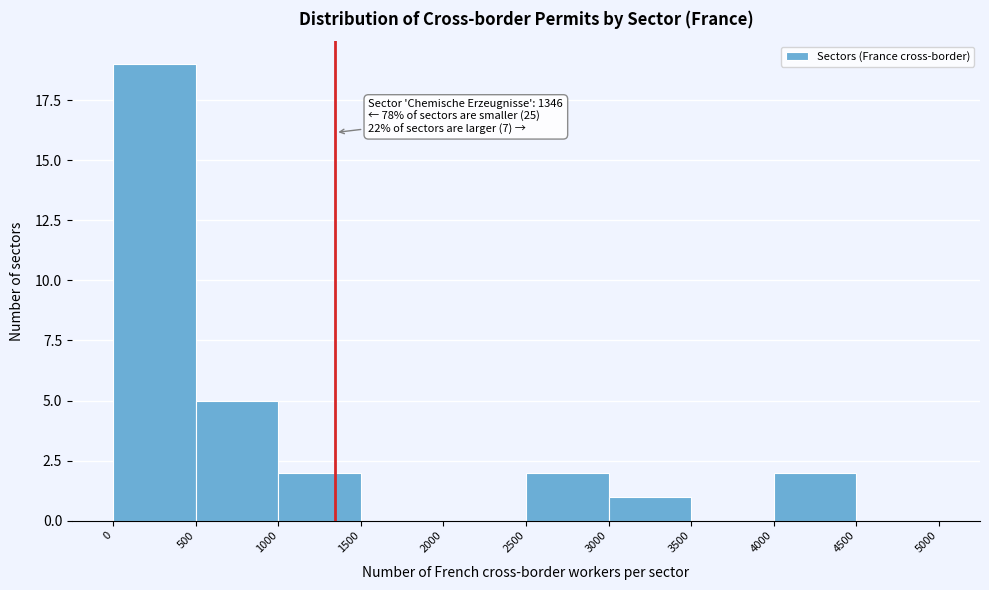

Which range on the x-axis has the tallest bar?

0 to 500